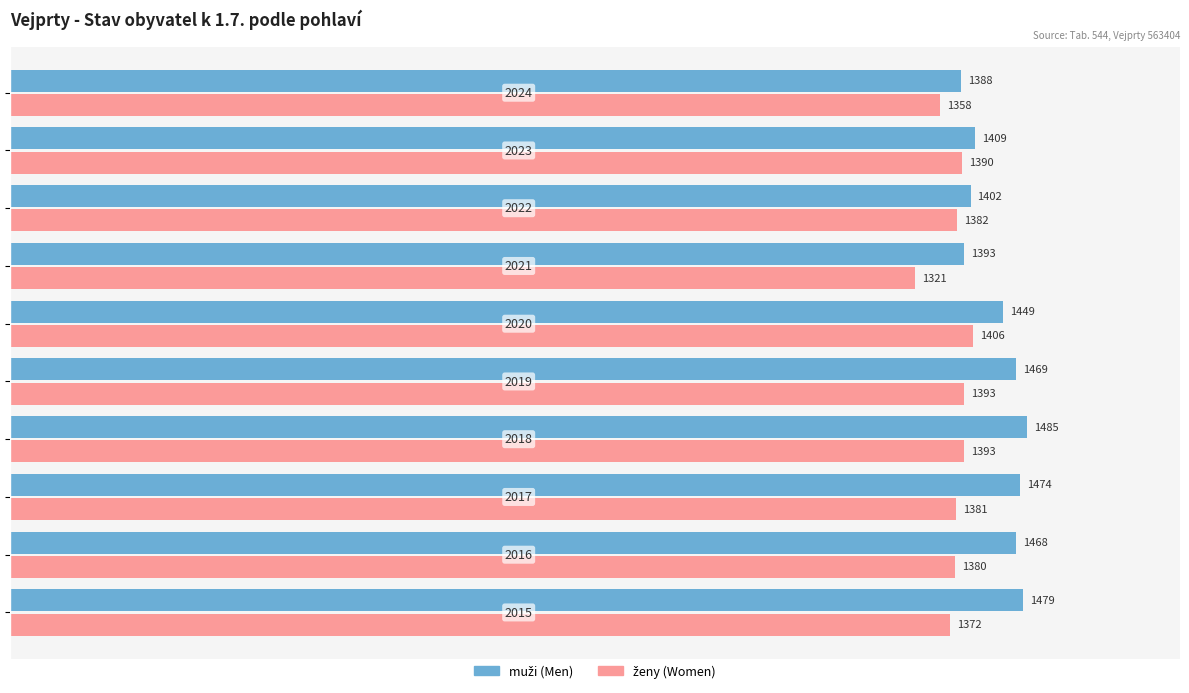

What is the greatest value displayed?

1485